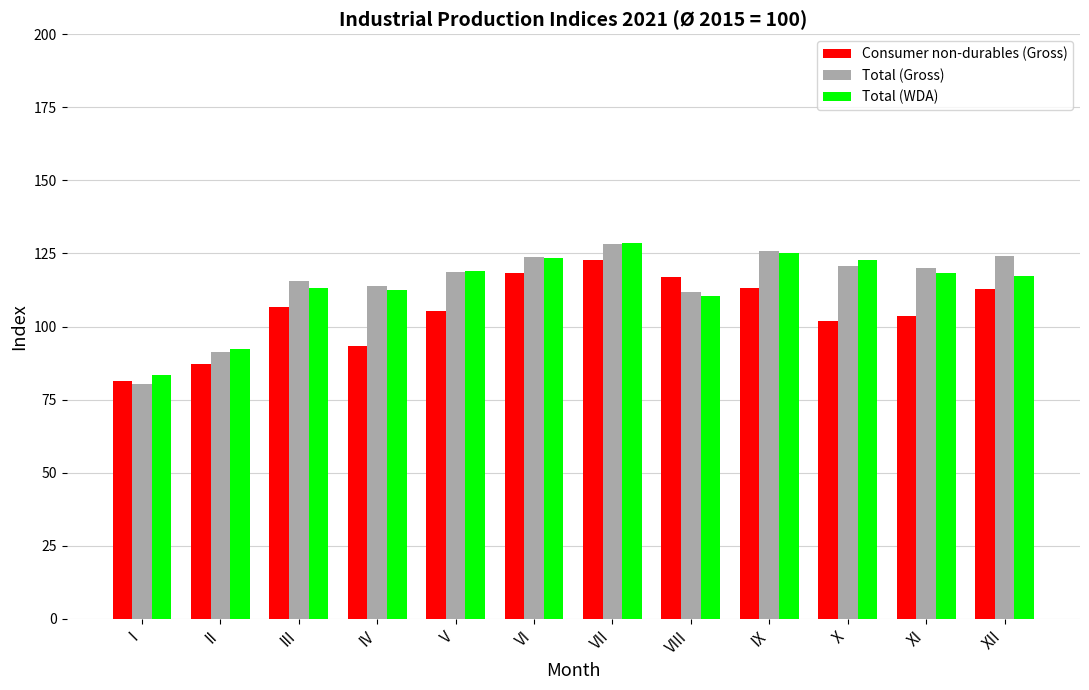

What are all the series names shown in the legend?

Consumer non-durables (Gross), Total (Gross), Total (WDA)